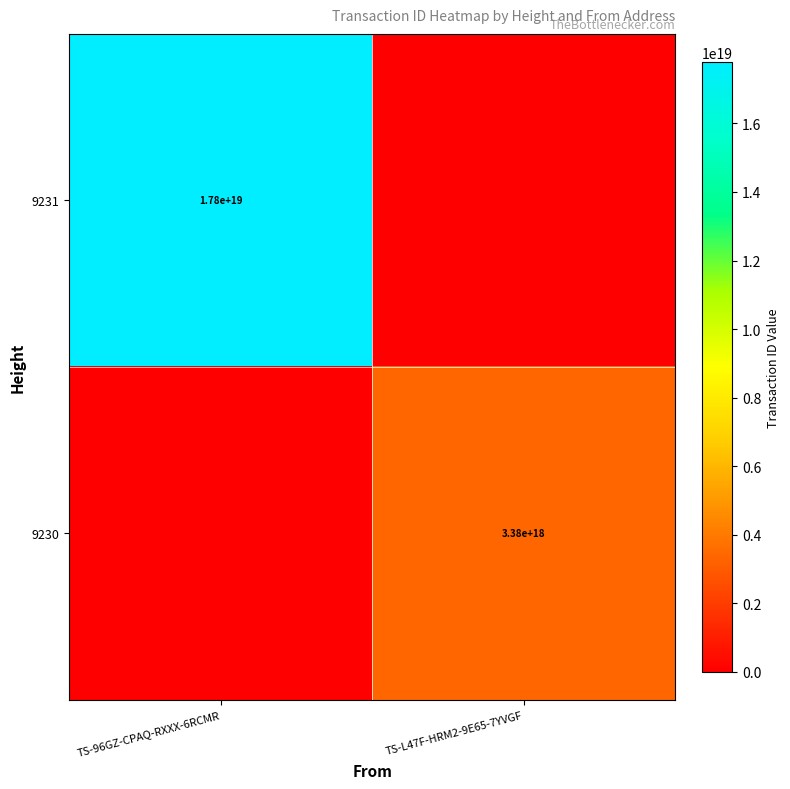

The 9231 series shows 17800000000000000000 at TS-96GZ-CPAQ-RXXX-6RCMR. True or false?

True